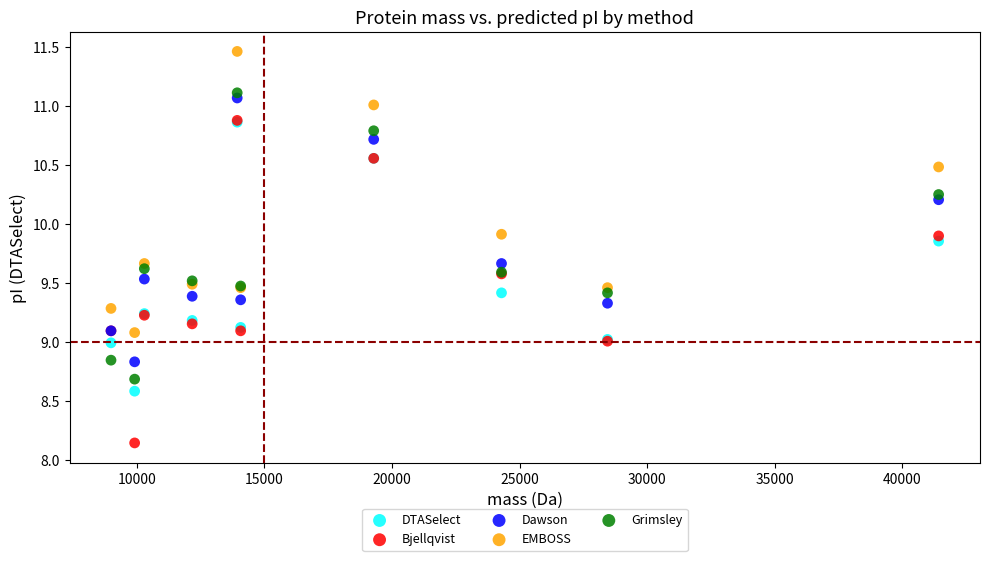

Which series reaches the minimum Y coordinate?

Bjellqvist